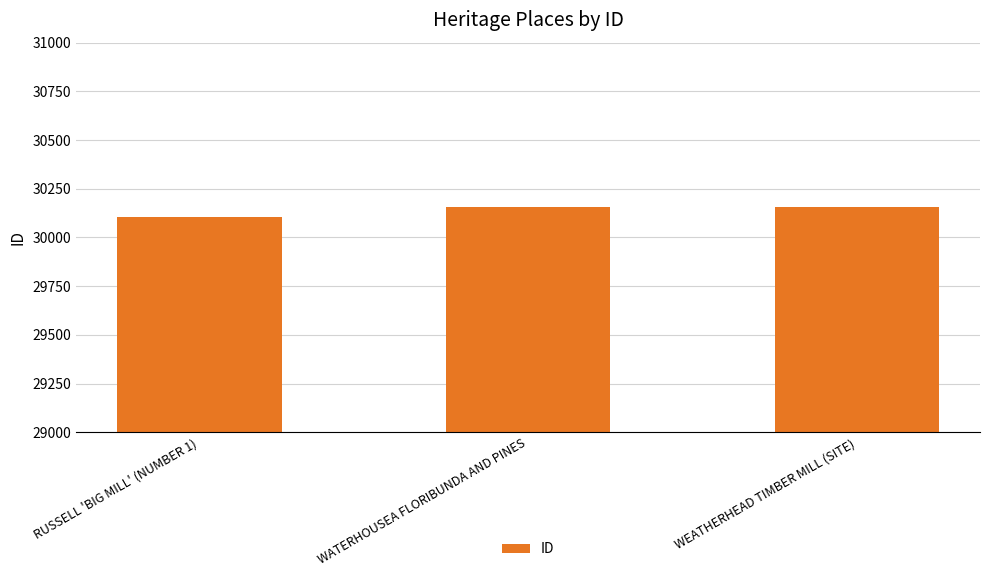

The value at WEATHERHEAD TIMBER MILL (SITE) is 11286. True or false?

False